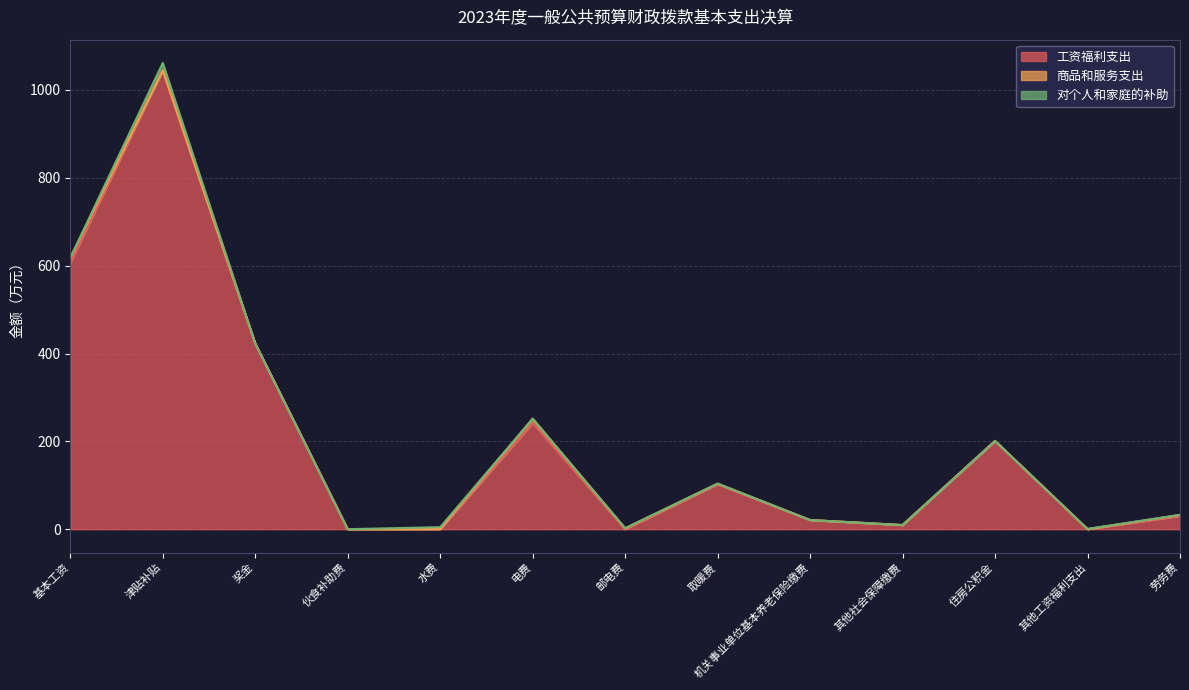

The 商品和服务支出 series shows 5.6 at 住房公积金. True or false?

False